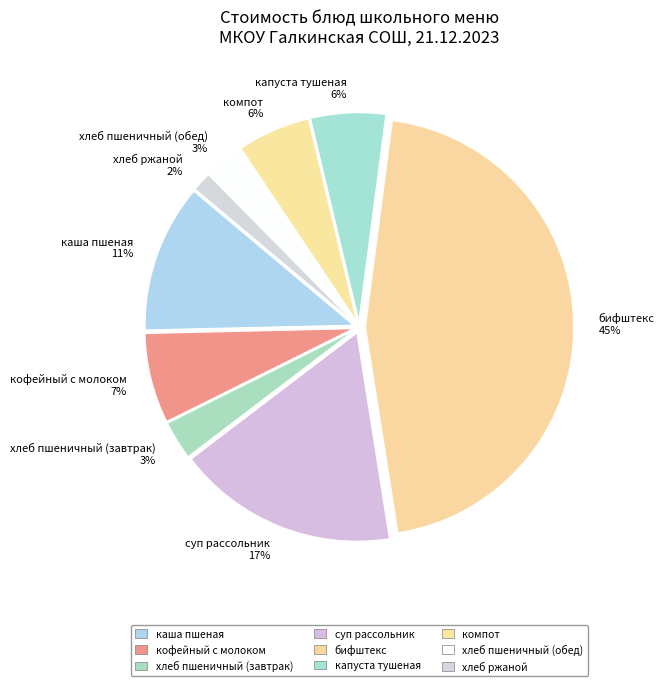

Combined, do компот 6% and хлеб пшеничный (завтрак) 3% account for over 50%?

No